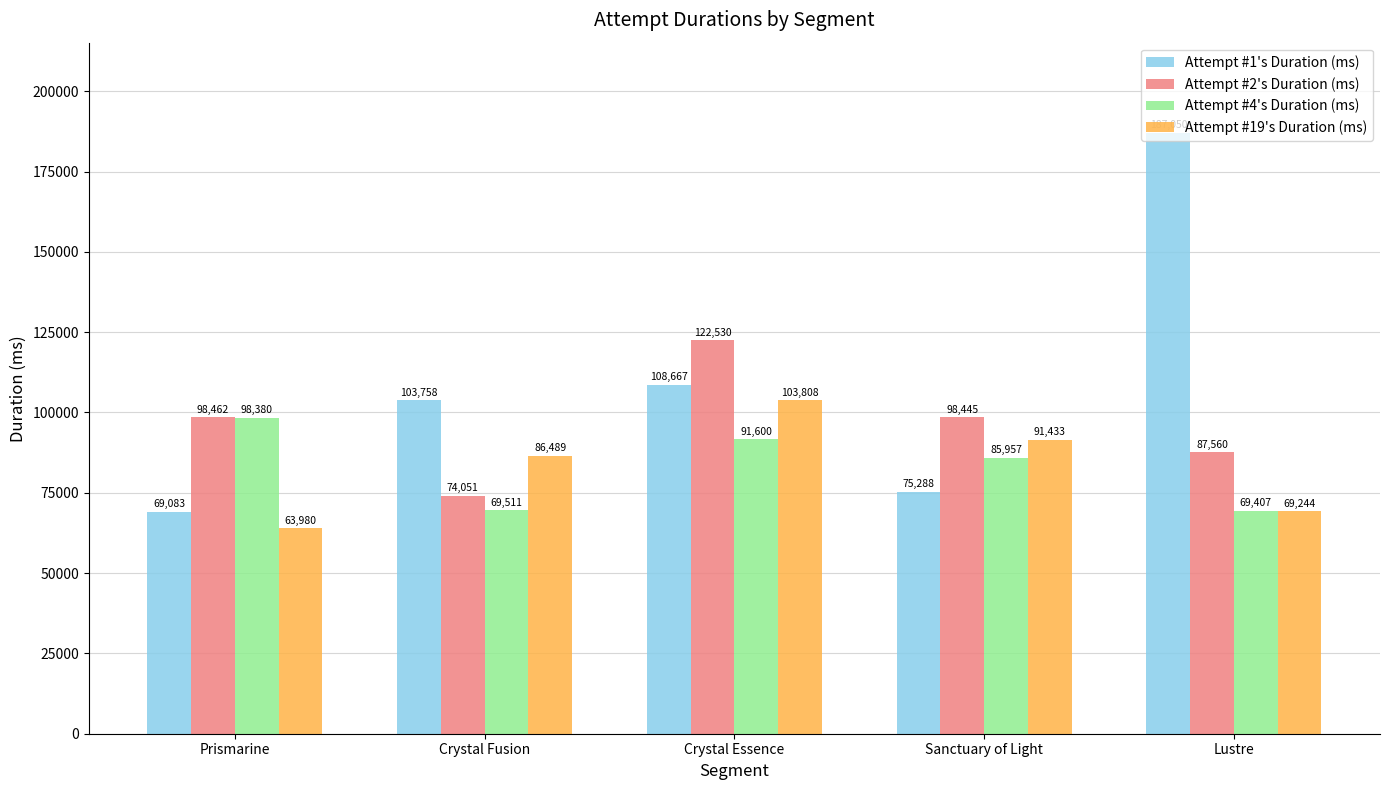

Rank the series by their maximum value, from highest to lowest.

Attempt #1's Duration (ms), Attempt #2's Duration (ms), Attempt #19's Duration (ms), Attempt #4's Duration (ms)